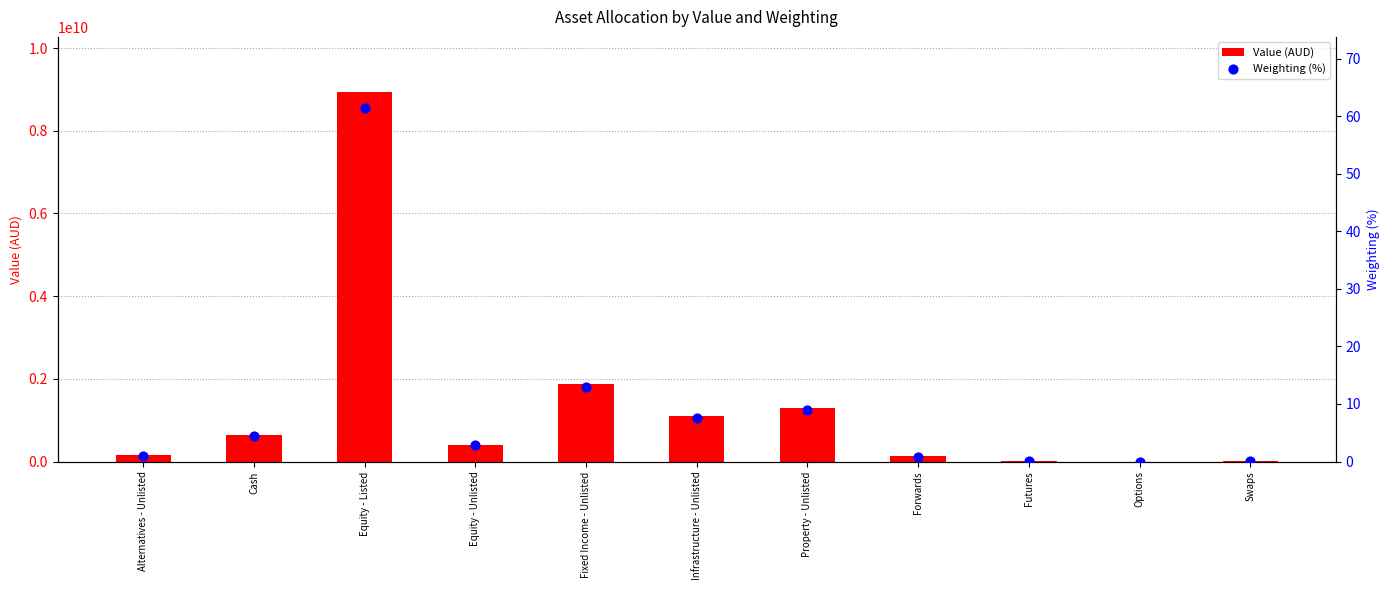

Is the value of Weighting (%) at Futures greater than the value of Value (AUD) at Alternatives - Unlisted?

No